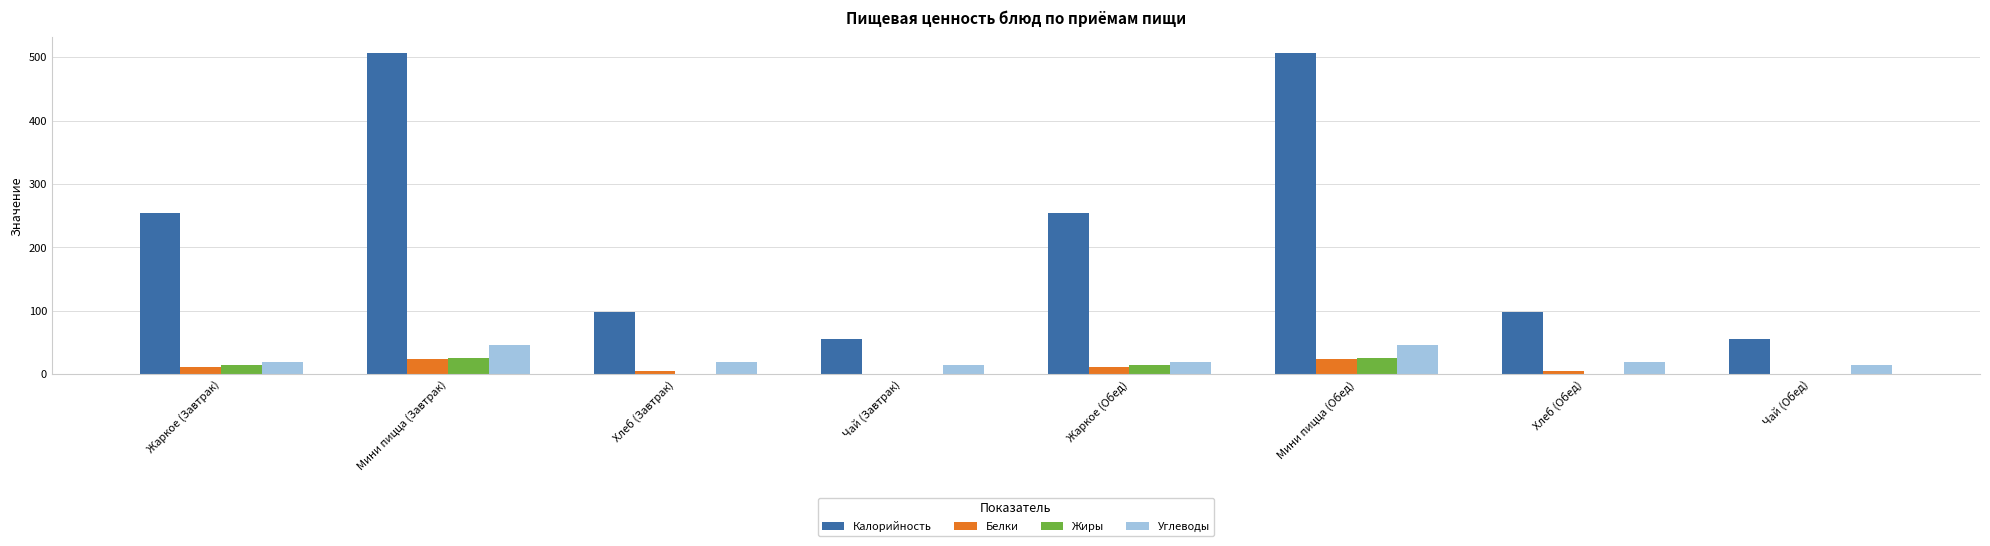

What is the highest value of the Жиры series?

25.2